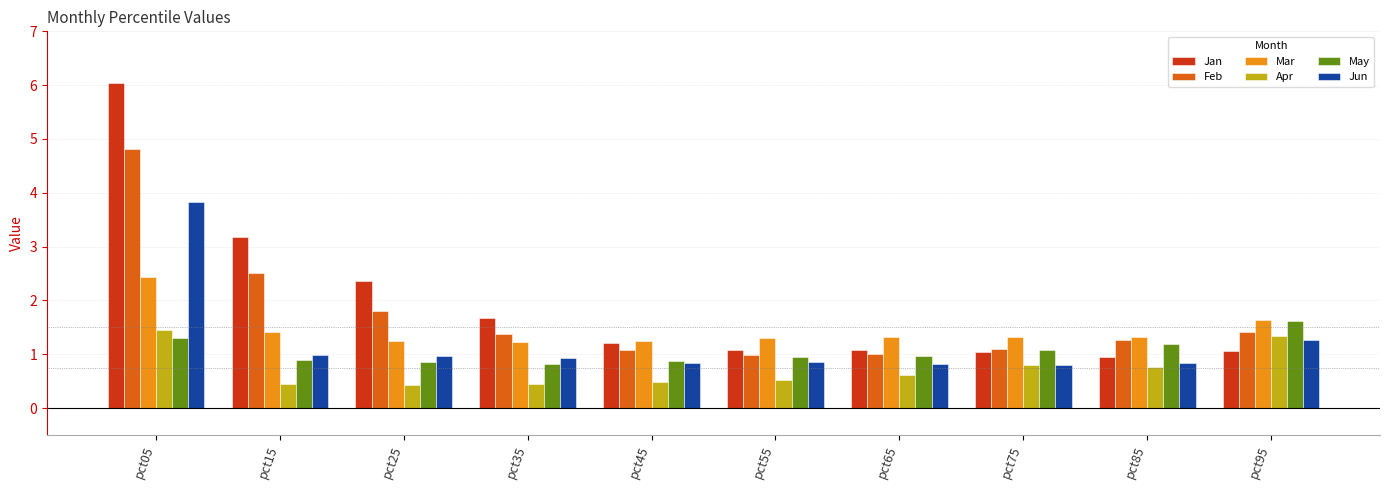

The value of Apr at pct55 is 0.8. True or false?

False